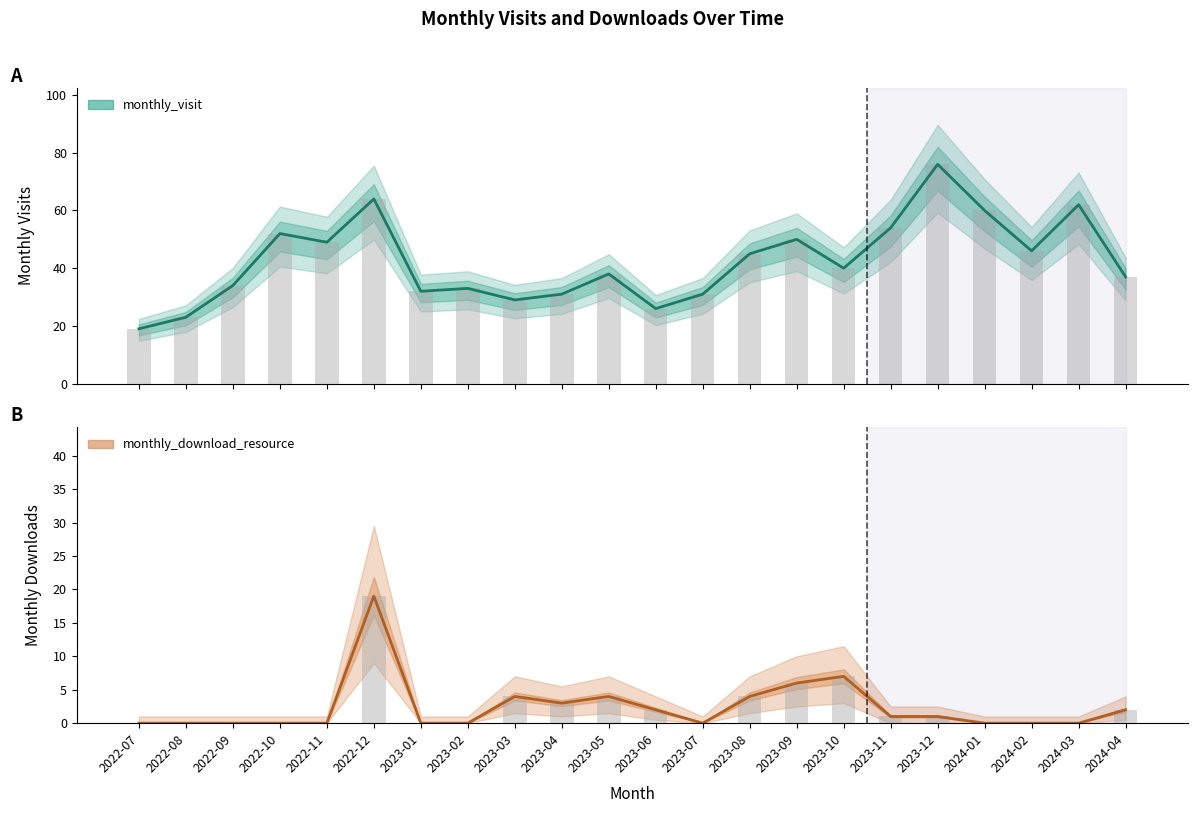

Reading left to right, extract all data points from this chart.

monthly_visit: 19	23	34	52	49	64	32	33	29	31	38	26	31	45	50	40	54	76	60	46	62	37
monthly_download_resource: 0	0	0	0	0	19	0	0	4	3	4	2	0	4	6	7	1	1	0	0	0	2